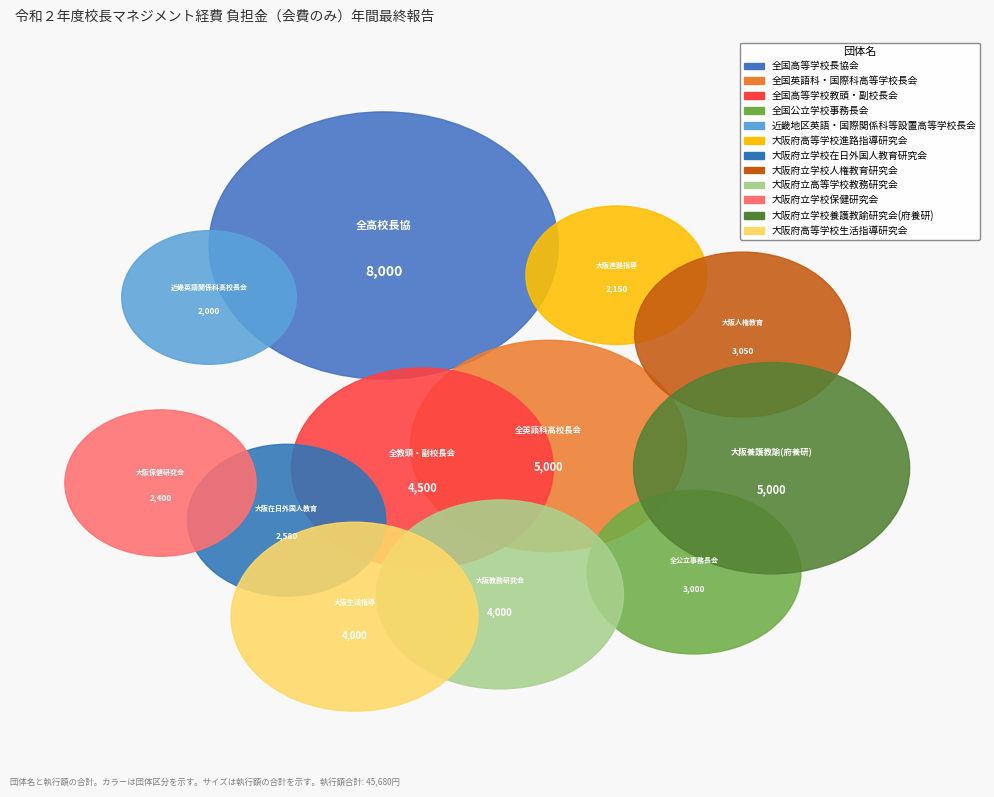

To the nearest percent, what portion does 全国公立学校事務長会 represent?

7%